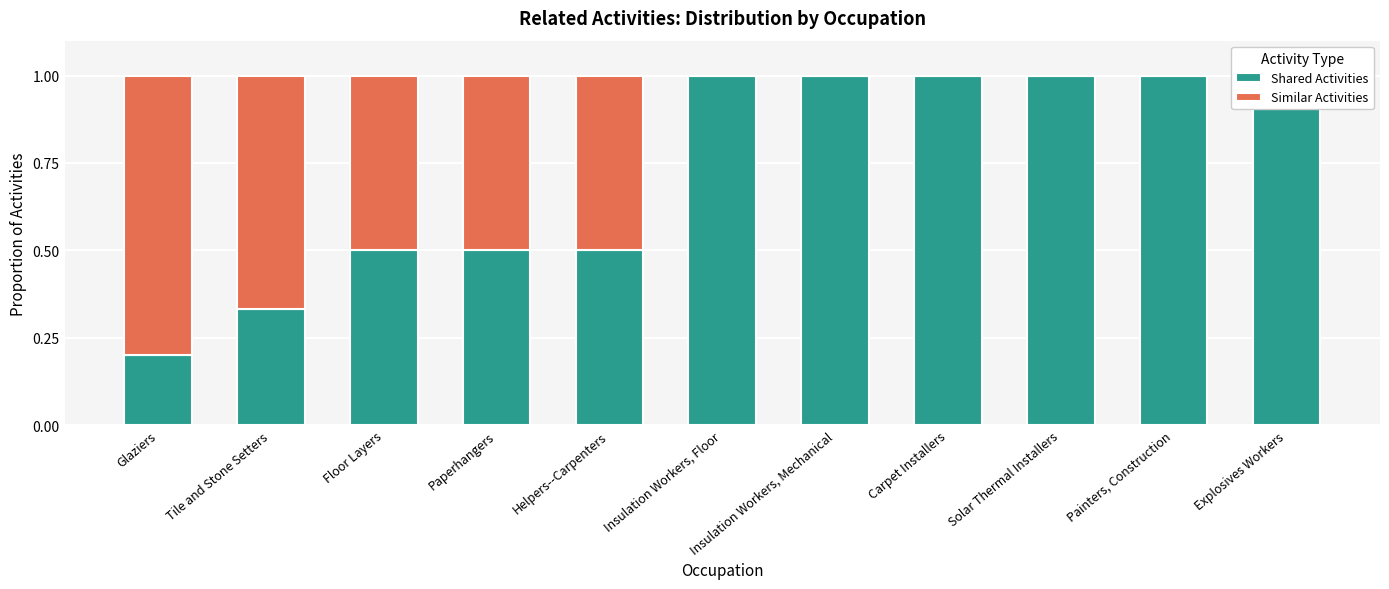

What is the difference between the Similar Activities values at Carpet Installers and Helpers--Carpenters?

0.5